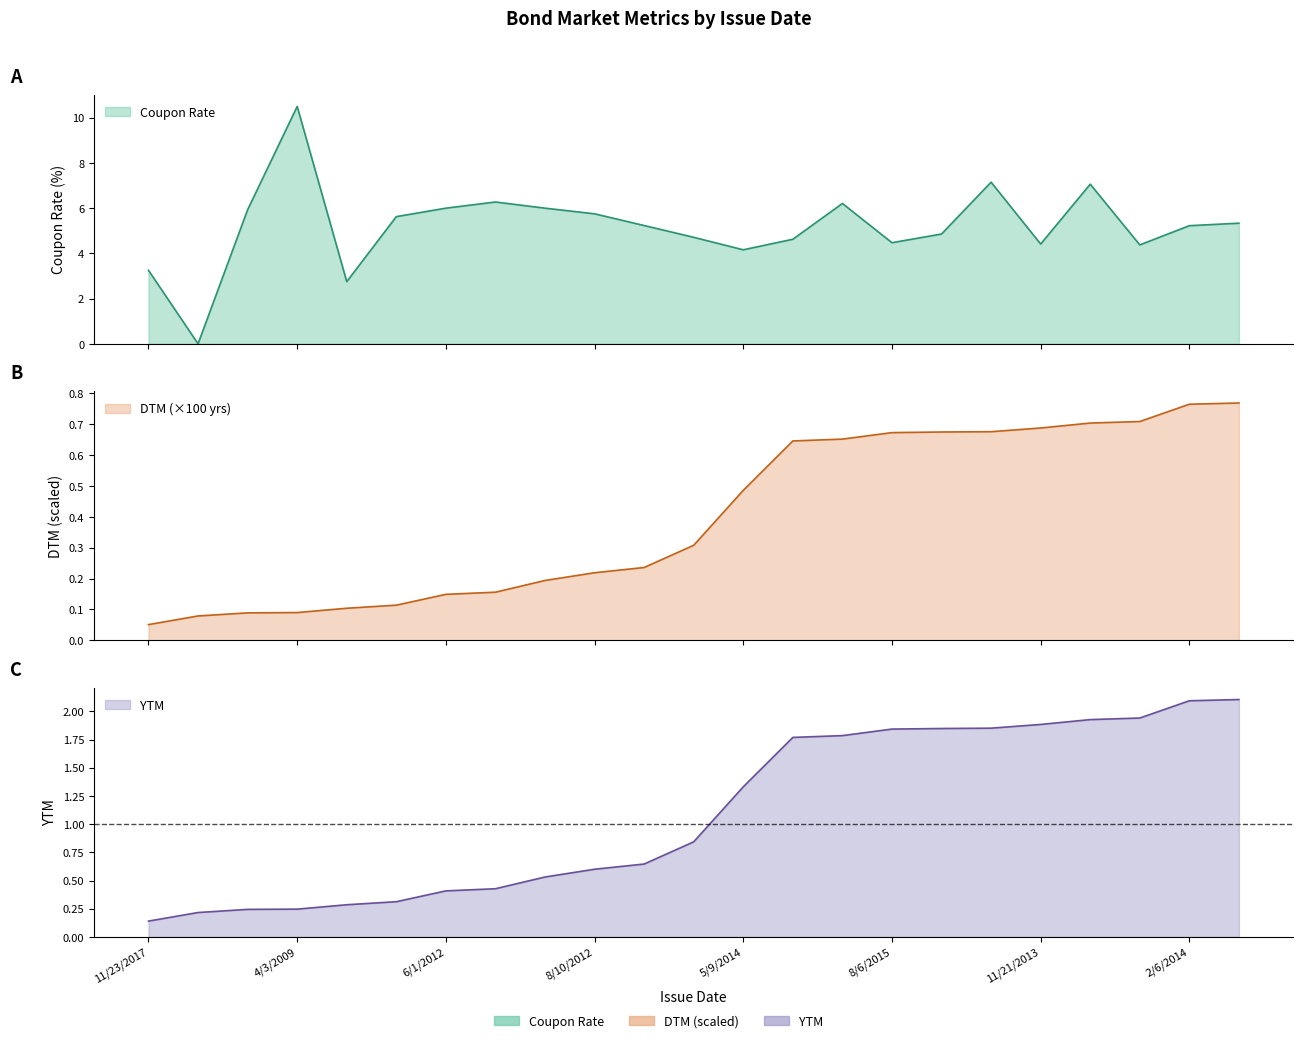

True or false: DTM_scaled has more than 2 points higher than both neighbors.

False